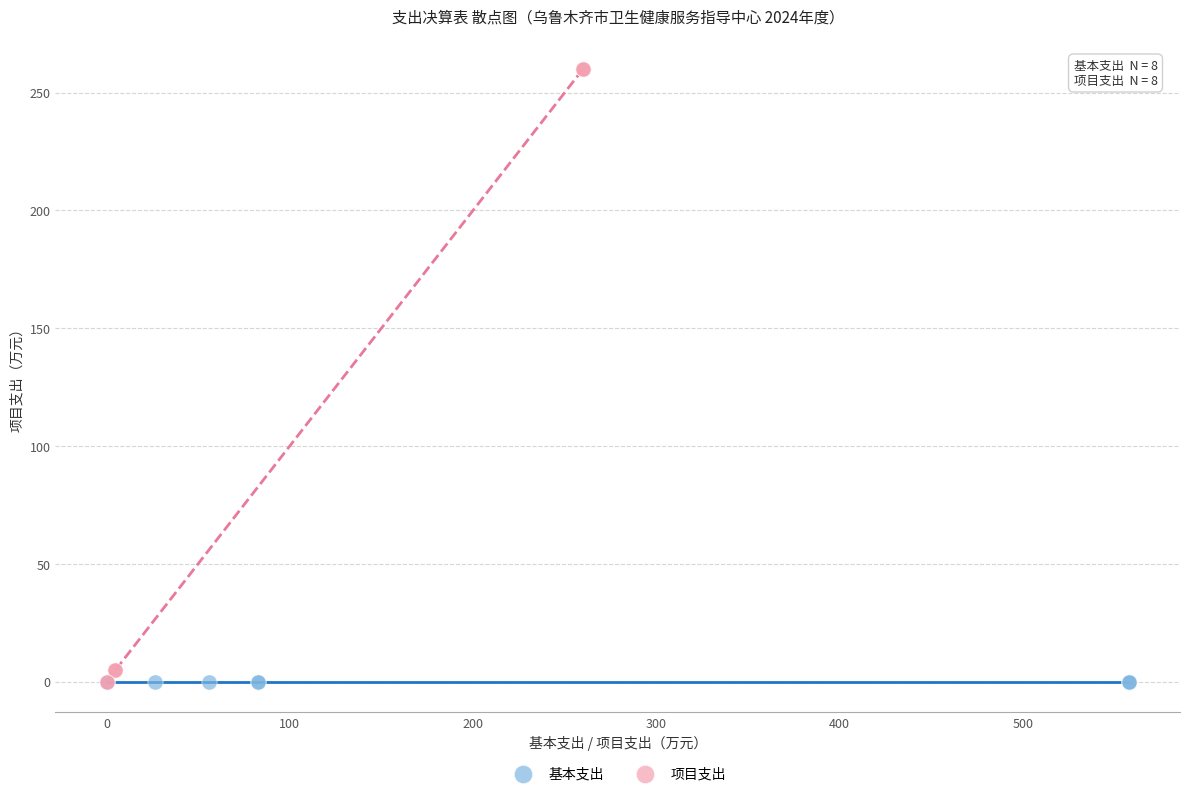

Which series contains the highest Y value?

项目支出